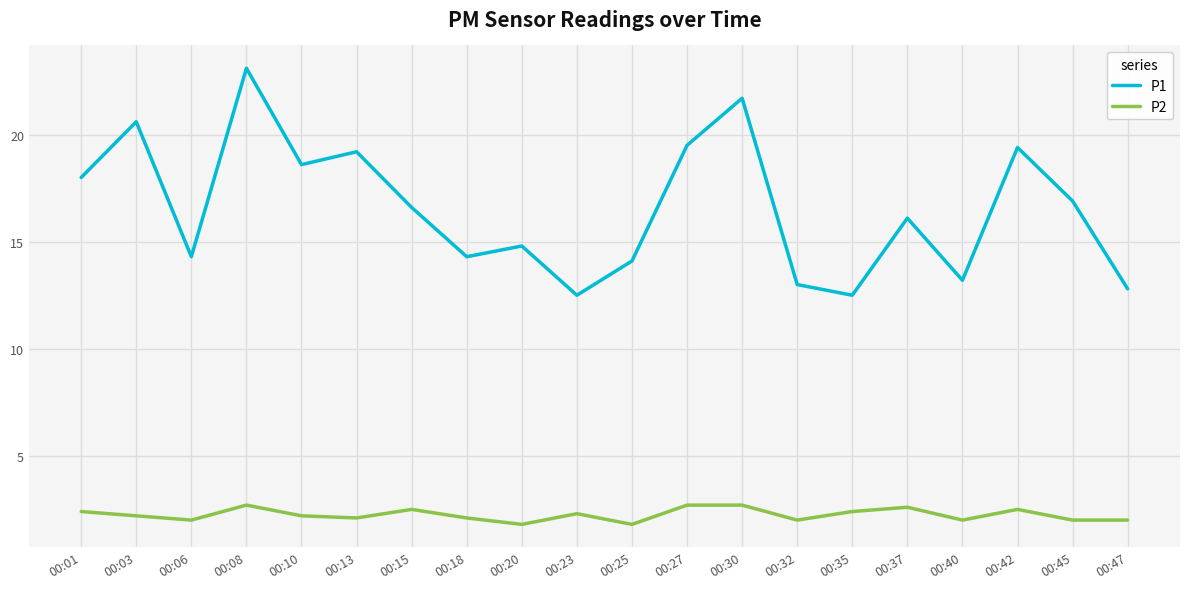

At 00:13, list the series in order from smallest to largest.

P2, P1